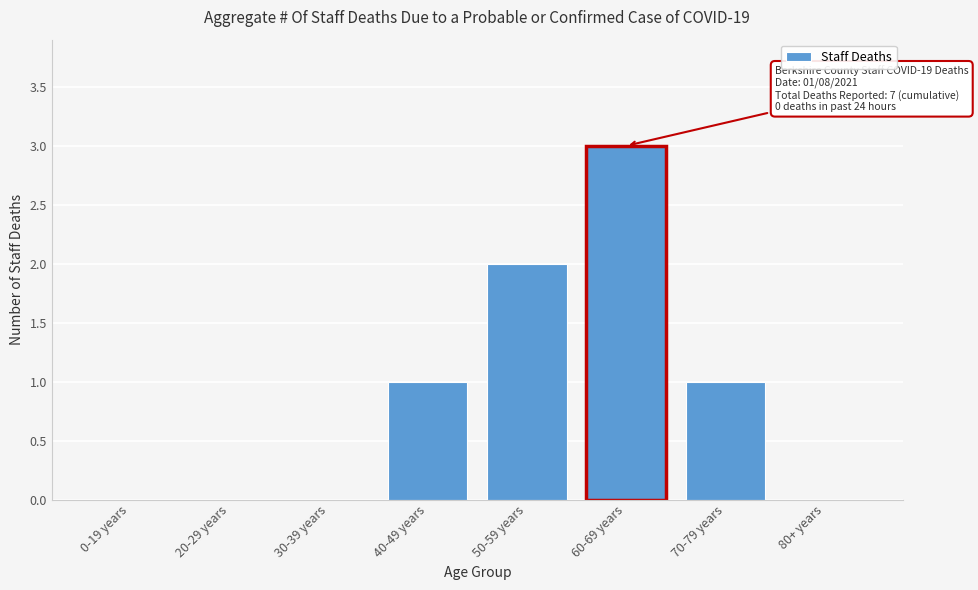

Reading right to left, what are all the values shown in this chart?

80+ years=0	70-79 years=1	60-69 years=3	50-59 years=2	40-49 years=1	30-39 years=0	20-29 years=0	0-19 years=0